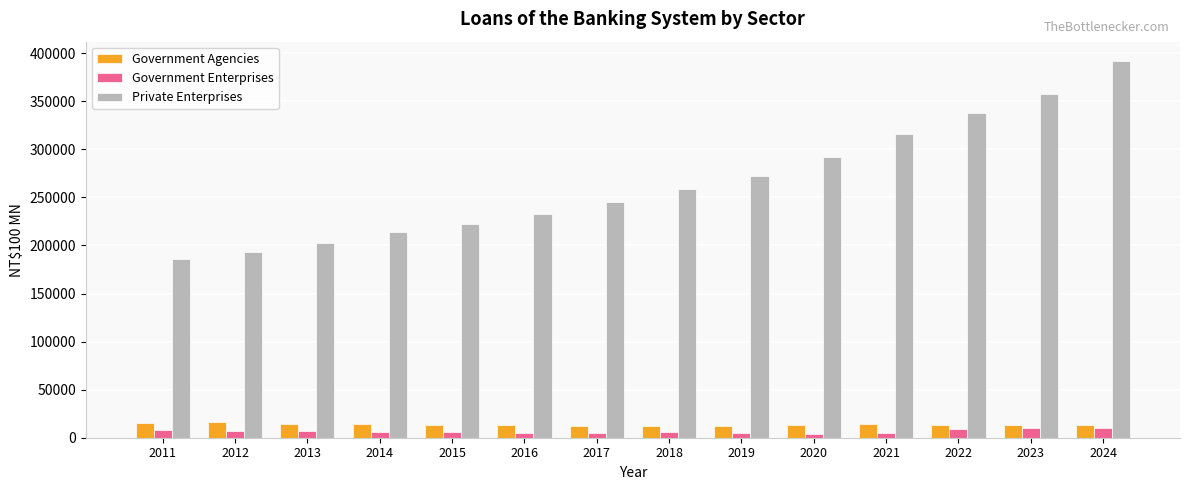

Is the value of Government Agencies at 2018 greater than the value of Private Enterprises at 2024?

No